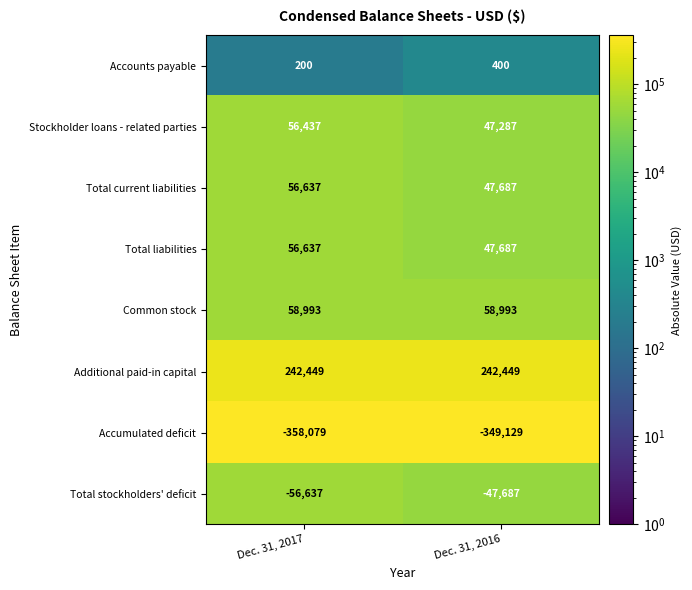

Which series has the largest total across all categories?

Additional paid-in capital